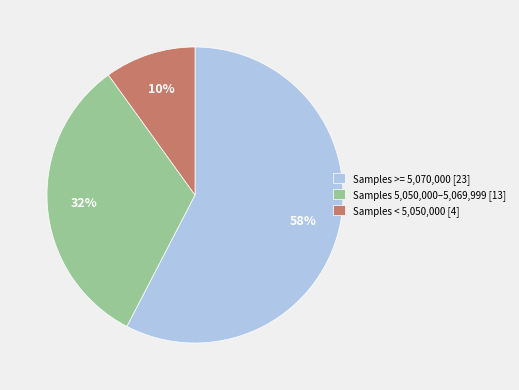

Rank the categories by value from lowest to highest.

Samples < 5,050,000 [4], Samples 5,050,000–5,069,999 [13], Samples >= 5,070,000 [23]